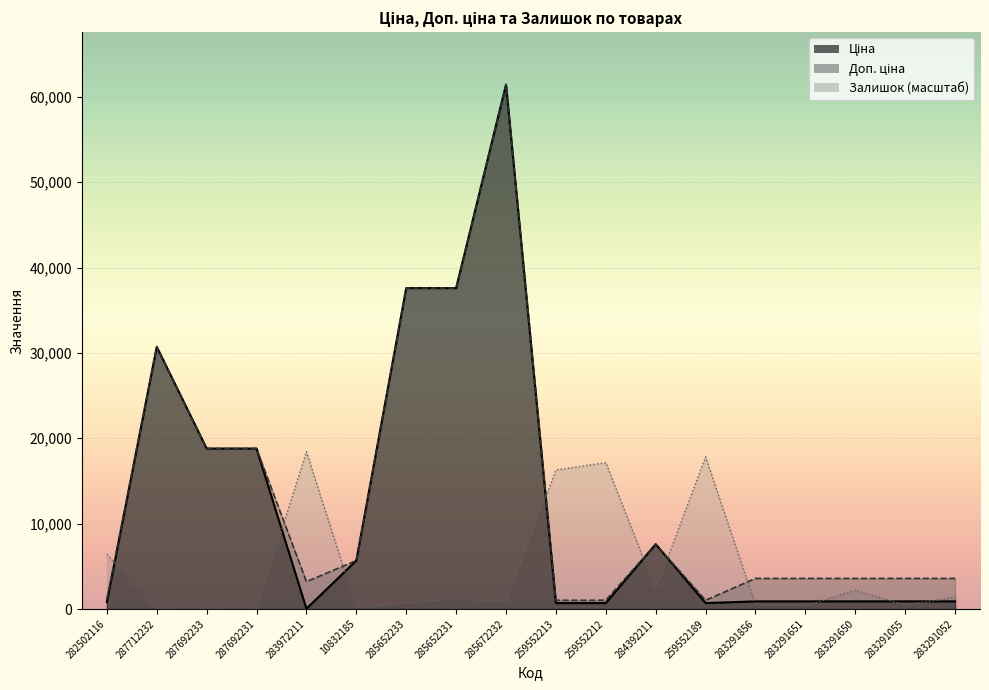

Where does the Ціна series first go above 895?

287712232